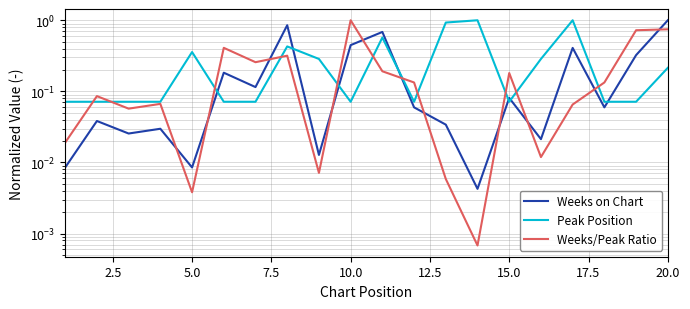

Rank the series by their maximum value, from lowest to highest.

Weeks on Chart, Peak Position, Weeks/Peak Ratio